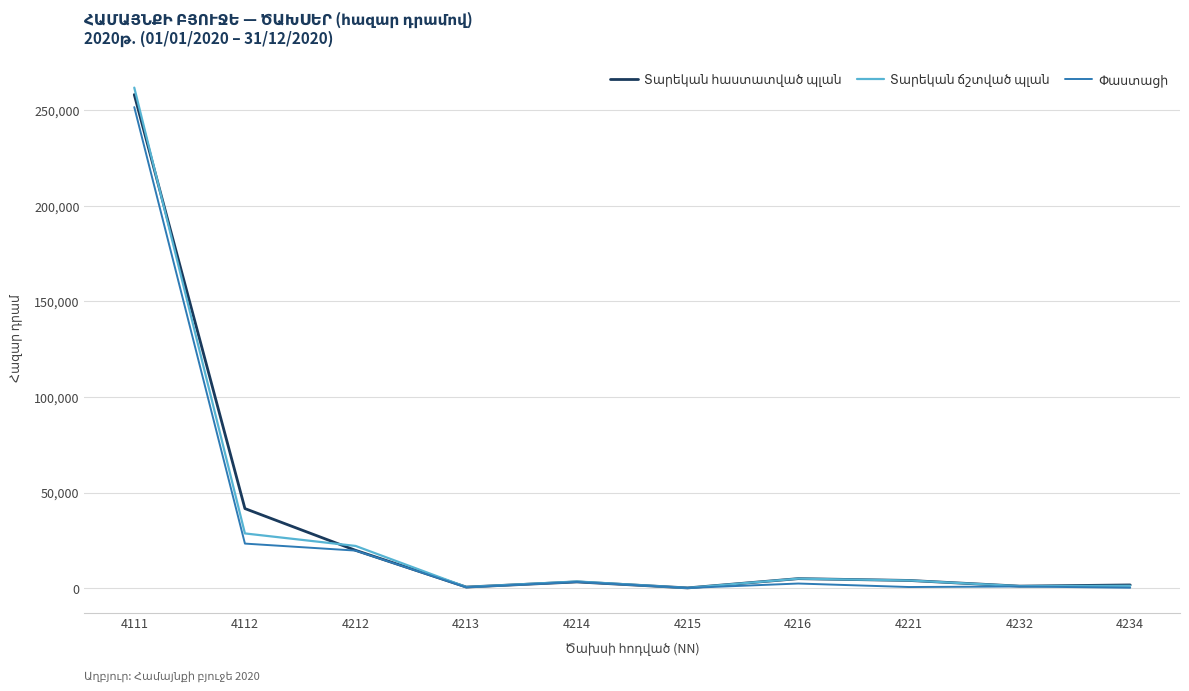

At which category is the sum across all series the highest?

4111